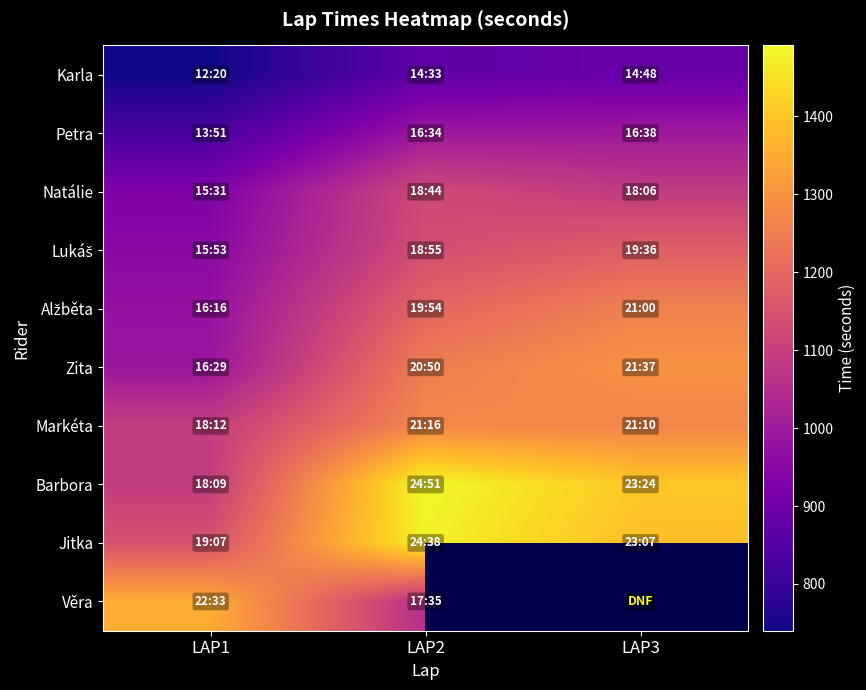

At how many categories does at least one series exceed 1367?

2